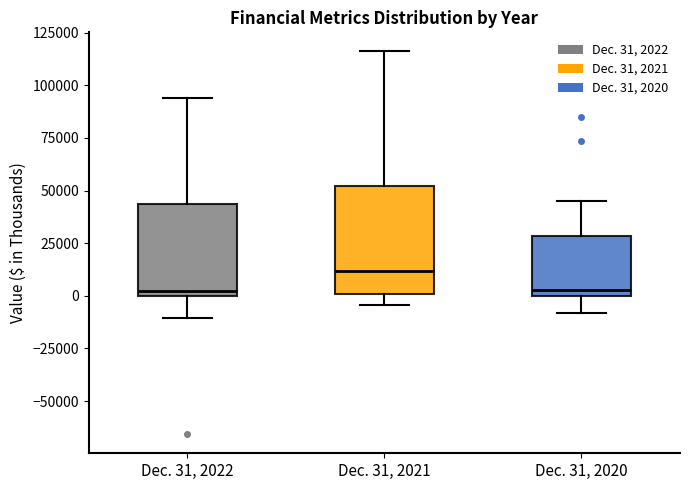

Where does the median line of the box for Dec. 31, 2021 sit on the y-axis? The values are not printed on the chart, so give them approximately, as read against the axis.

10000